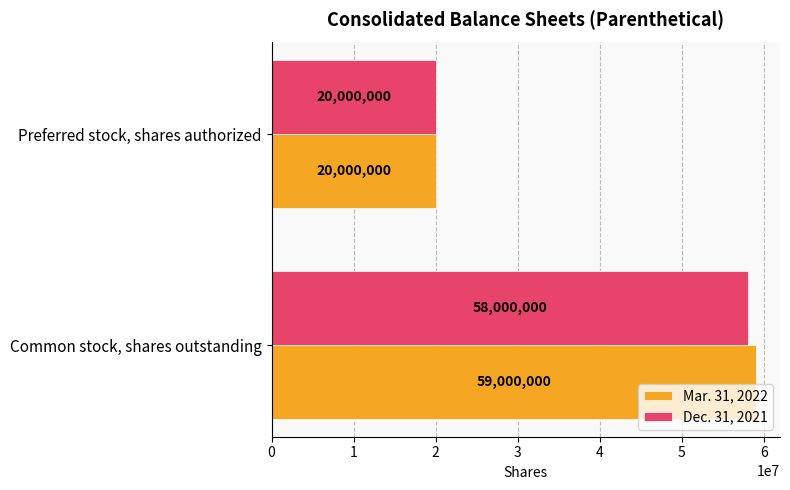

What is the approximate value of Dec. 31, 2021 at Common stock, shares outstanding, to the nearest 100?

58000000